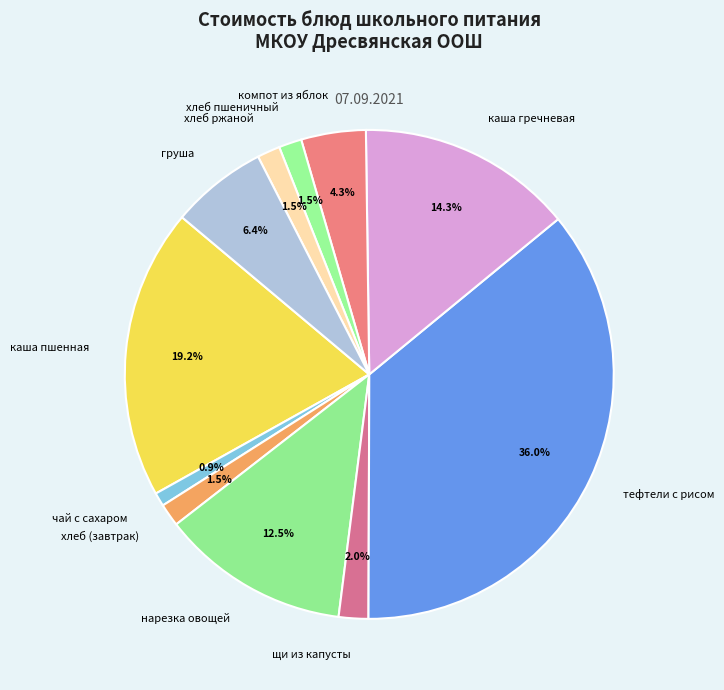

Which slice is the smallest?

чай с сахаром